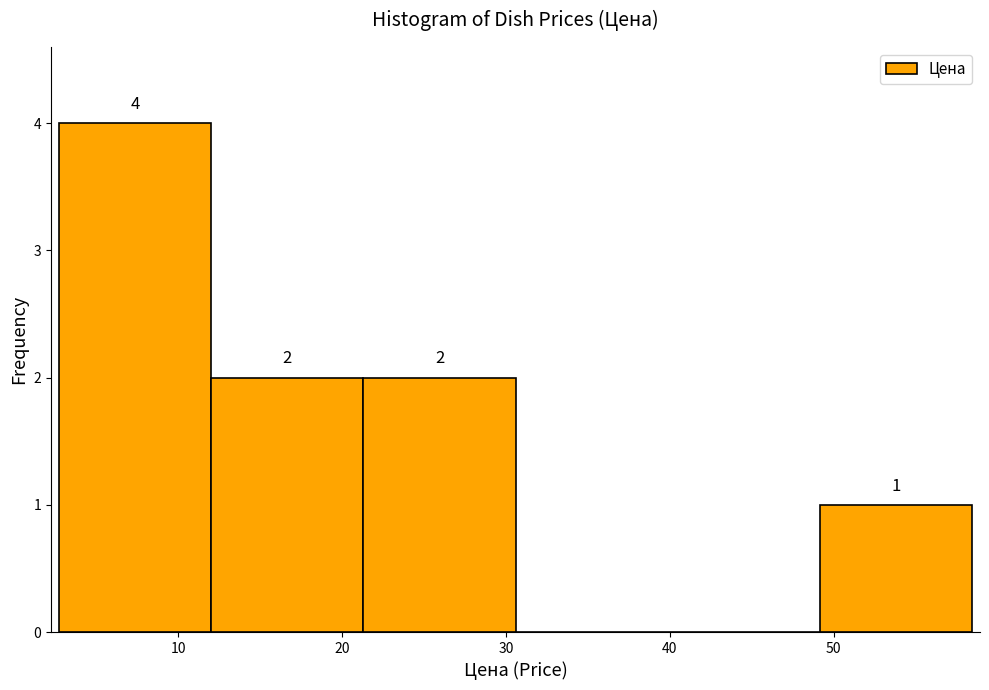

Which range on the x-axis has the tallest bar?

3 to 12